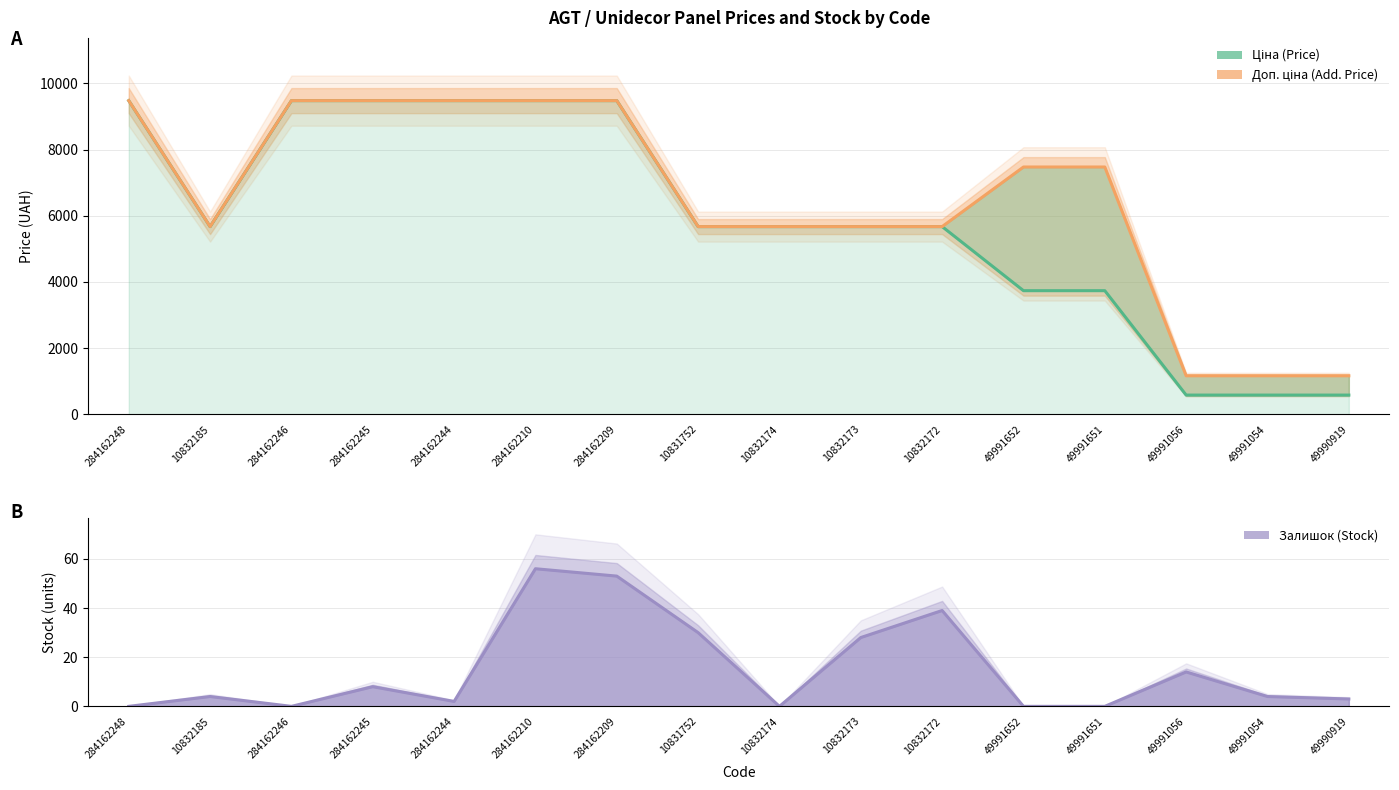

List the labels in order of Залишок (Stock) value, largest first.

284162210, 284162209, 10832172, 10831752, 10832173, 49991056, 284162245, 10832185, 49991054, 49990919, 284162244, 284162248, 284162246, 10832174, 49991652, 49991651